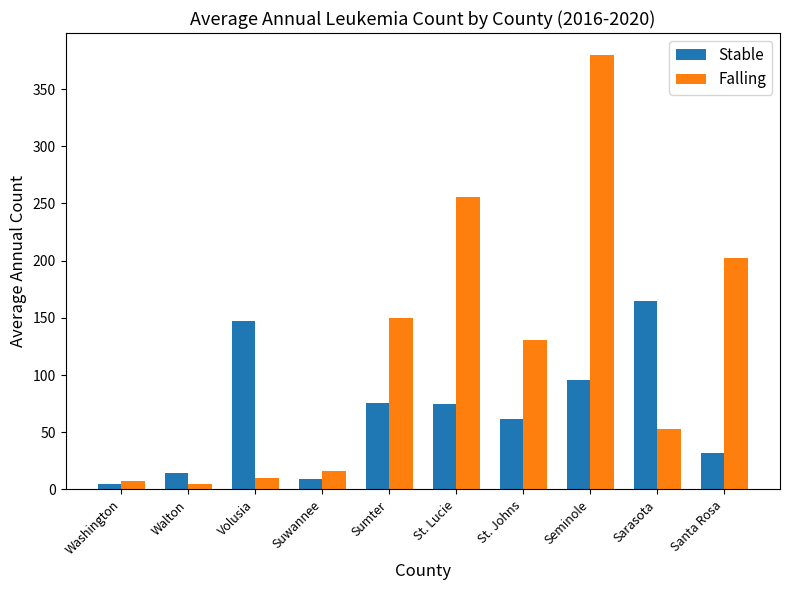

What is the sum of the Stable values at Sarasota and Santa Rosa?

197